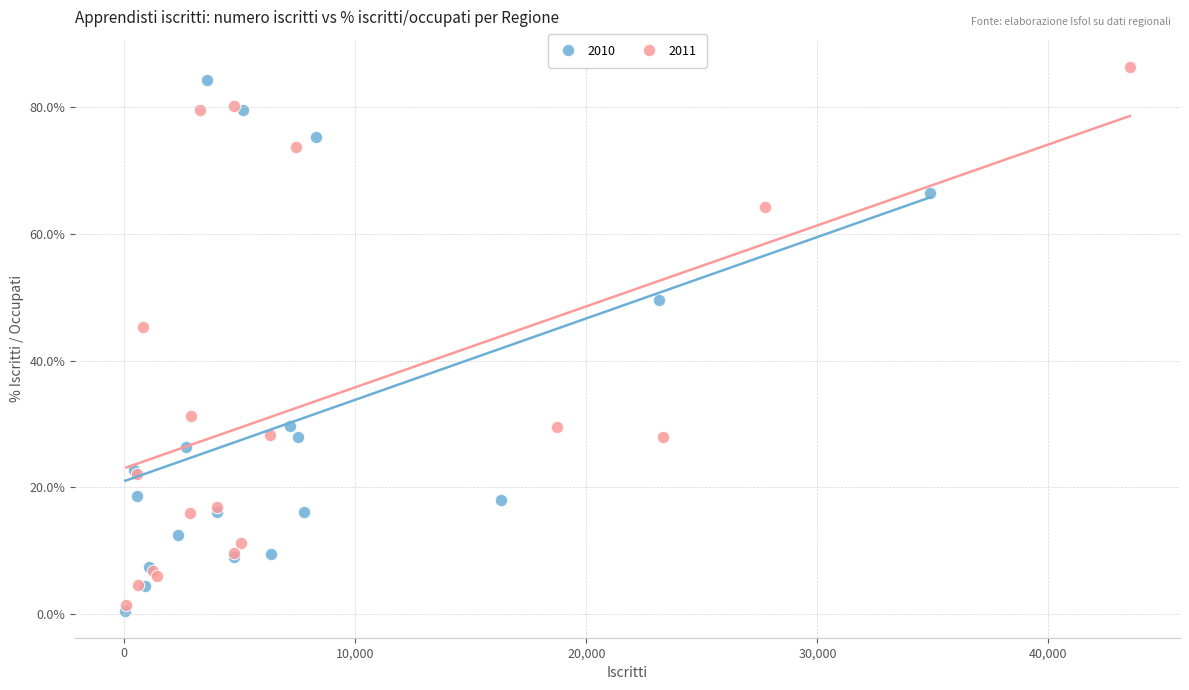

Which series contains the lowest Y value?

2010